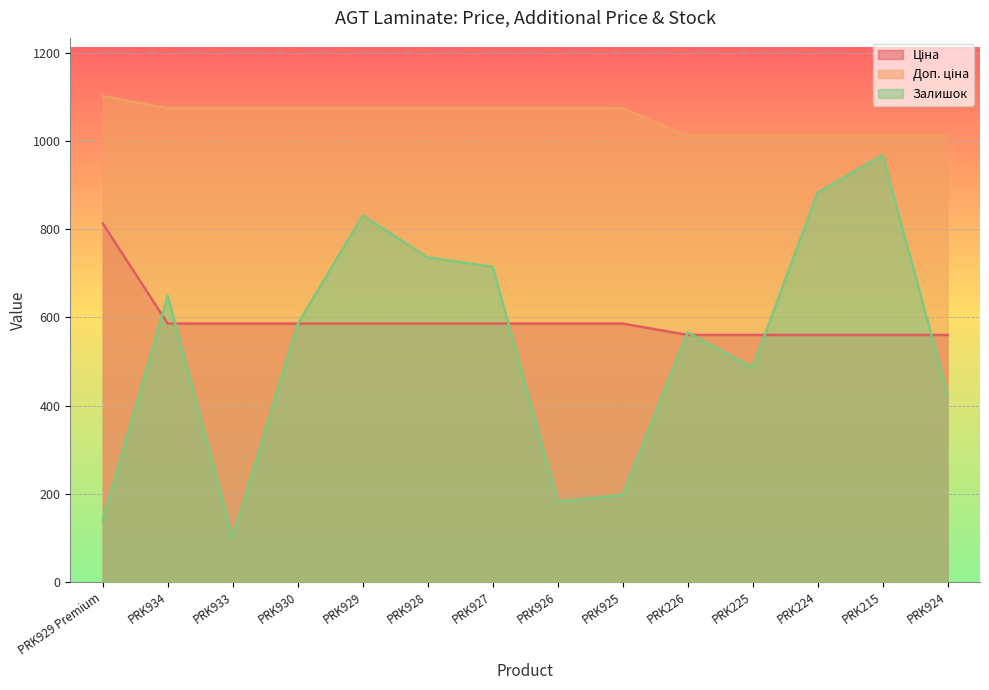

True or false: Доп. ціна and Ціна intersect in this chart.

False